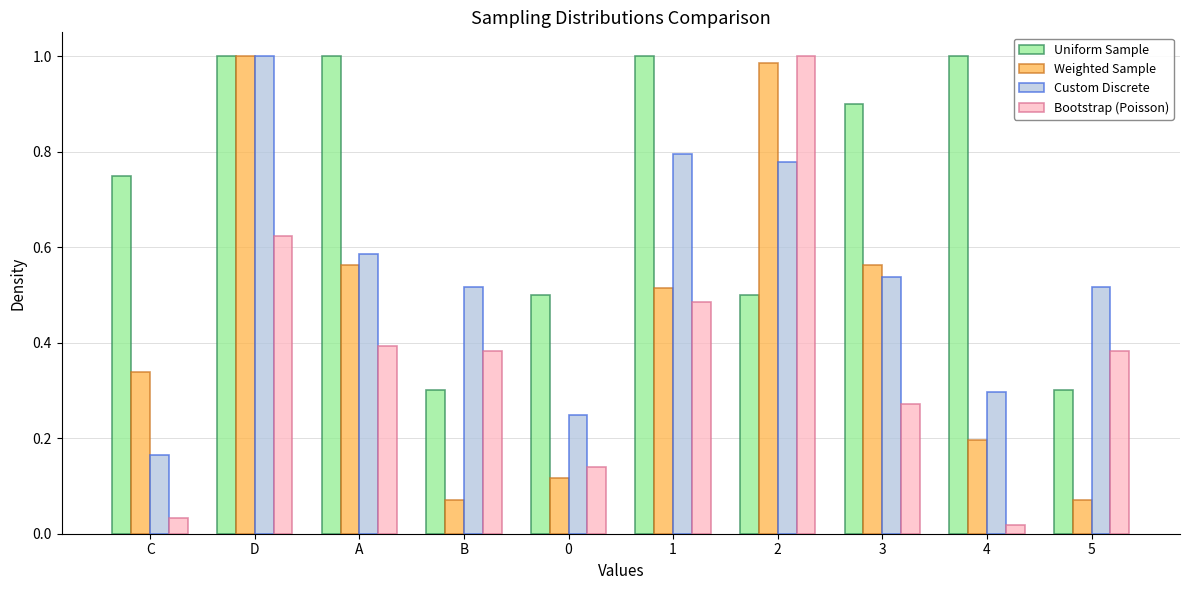

What is the spread (max minus min) of values at C?

0.7